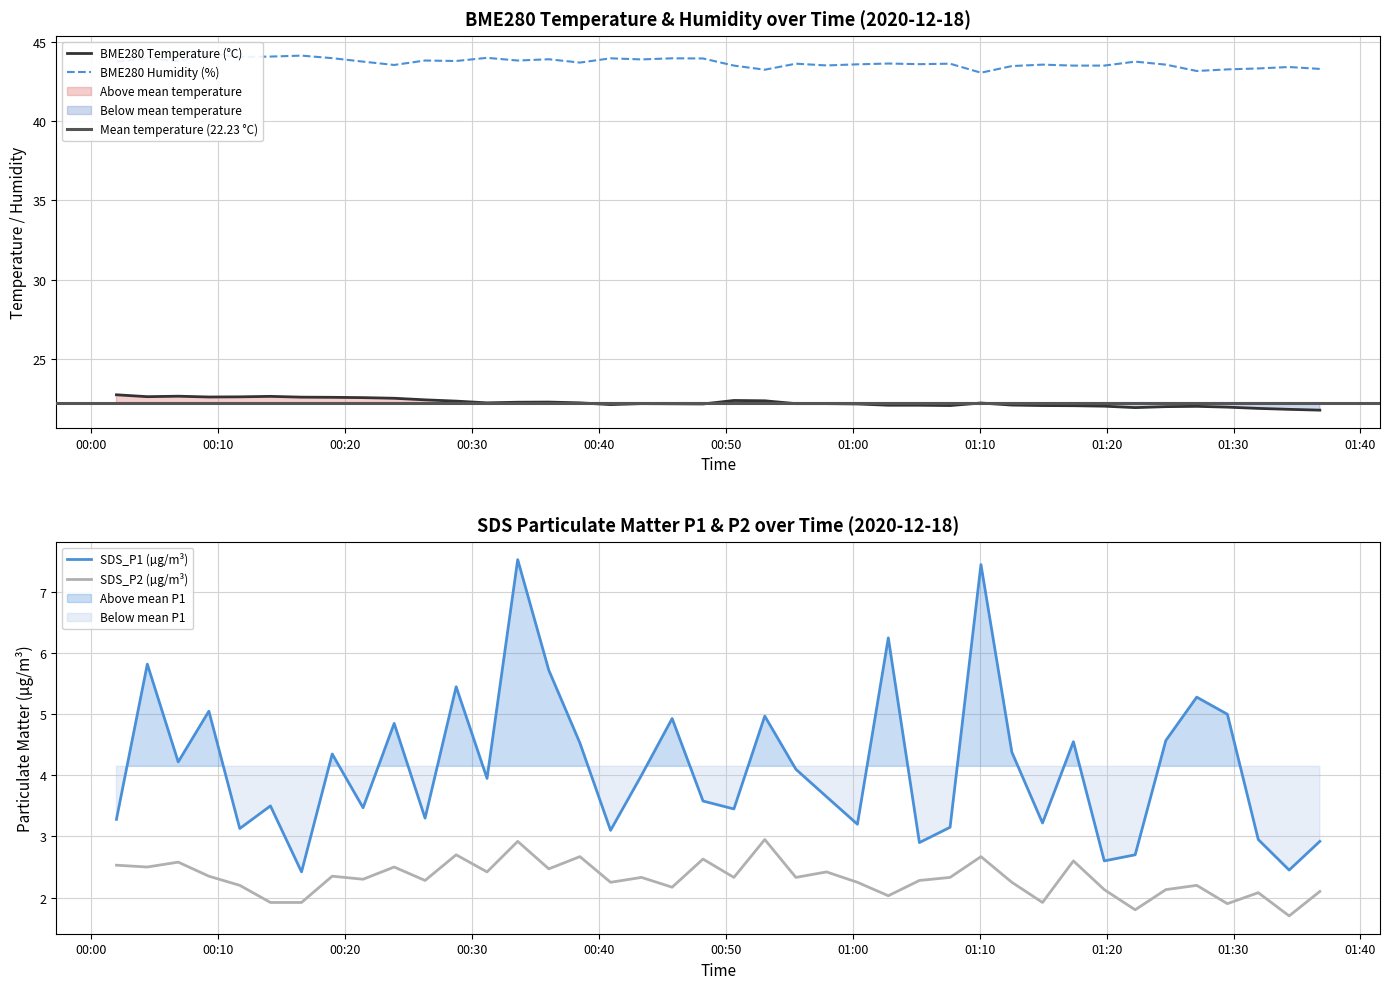

What is the maximum value shown in the chart?

44.3